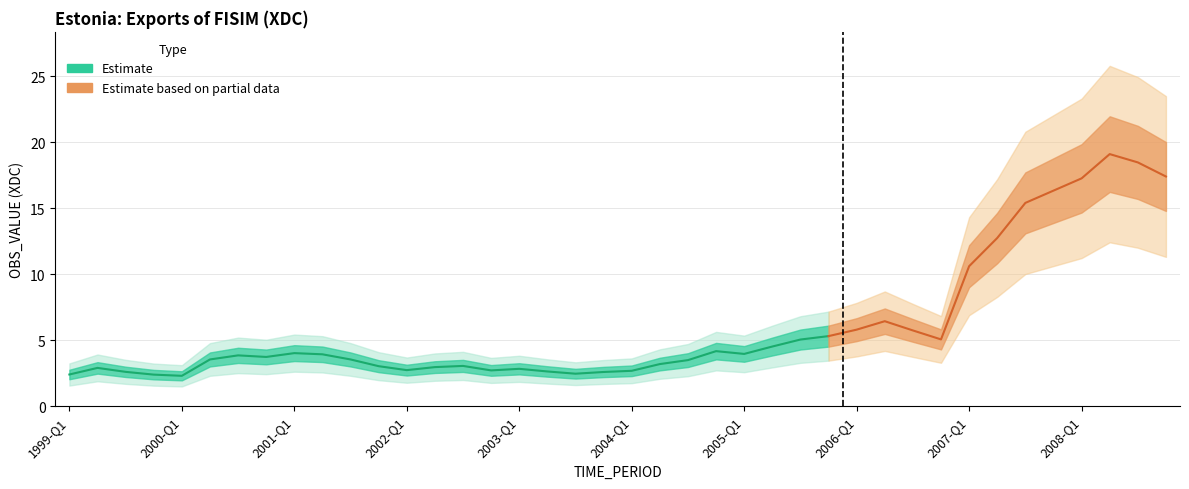

What value does the data have at 14?

3.0